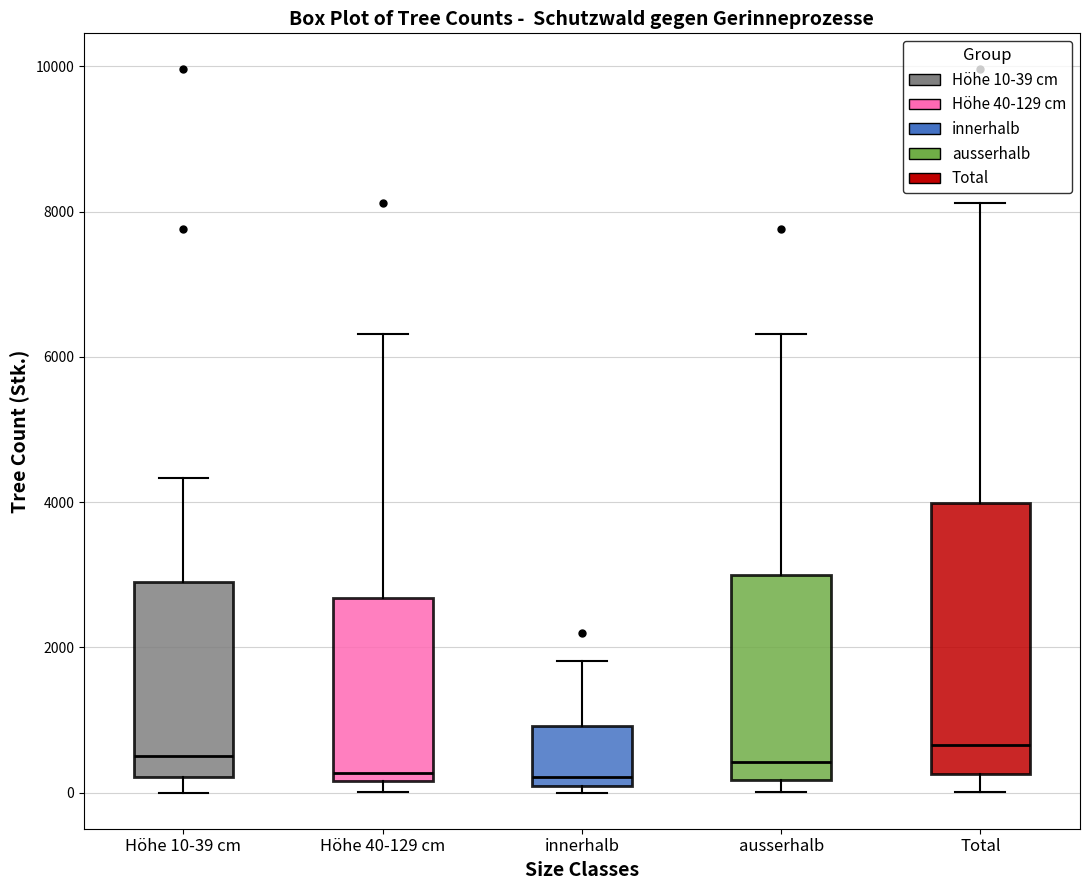

Comparing the boxes themselves (not the whiskers), which one is the tallest?

Total